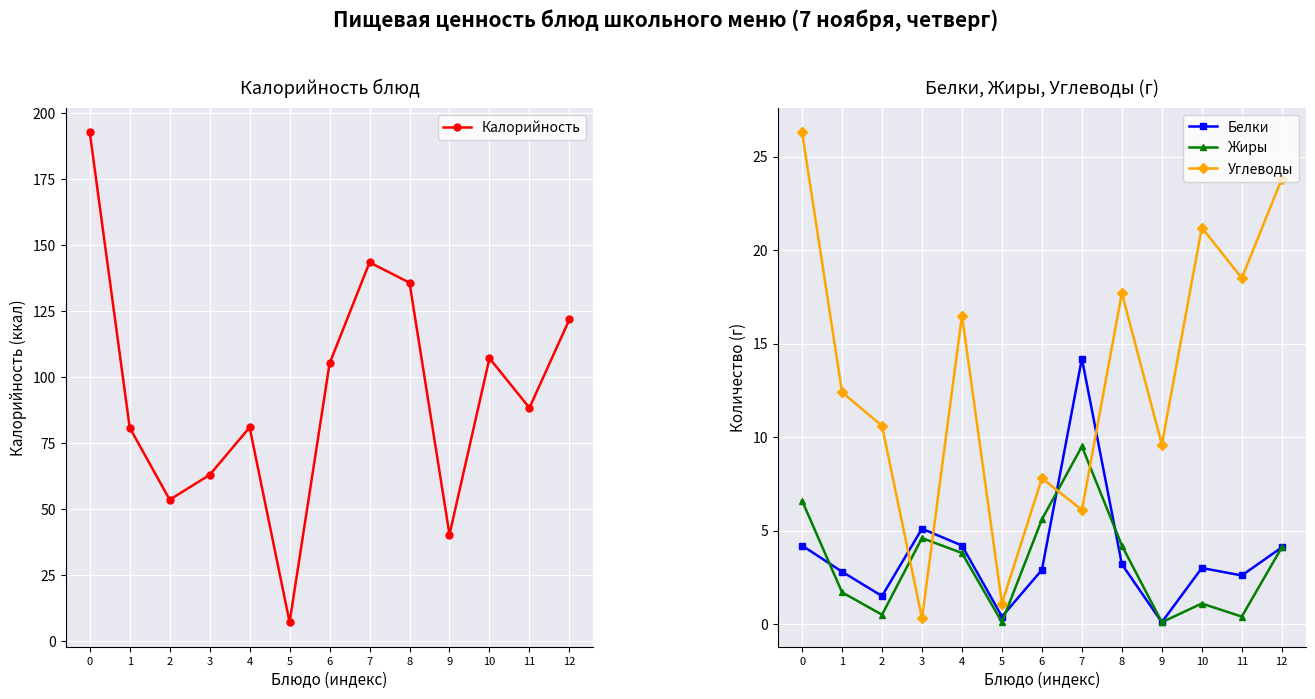

How many data points in Калорийность are less than 88?

6